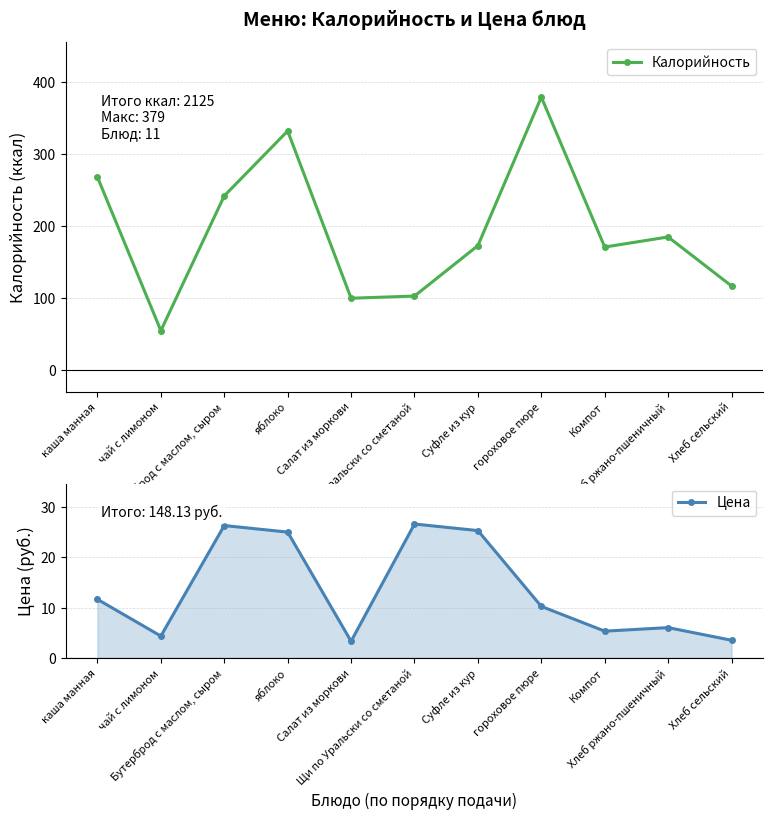

In Калорийность, how many points are higher than both neighbors (excluding endpoints)?

3